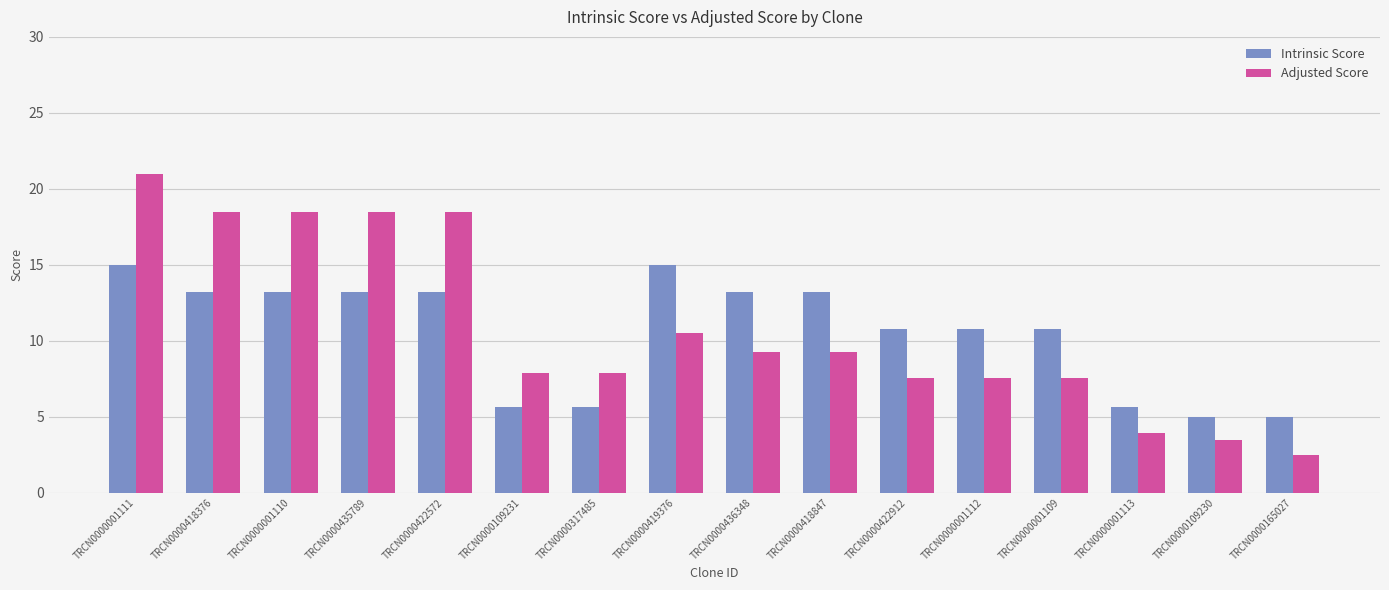

Rank the series by their maximum value, from lowest to highest.

Intrinsic Score, Adjusted Score